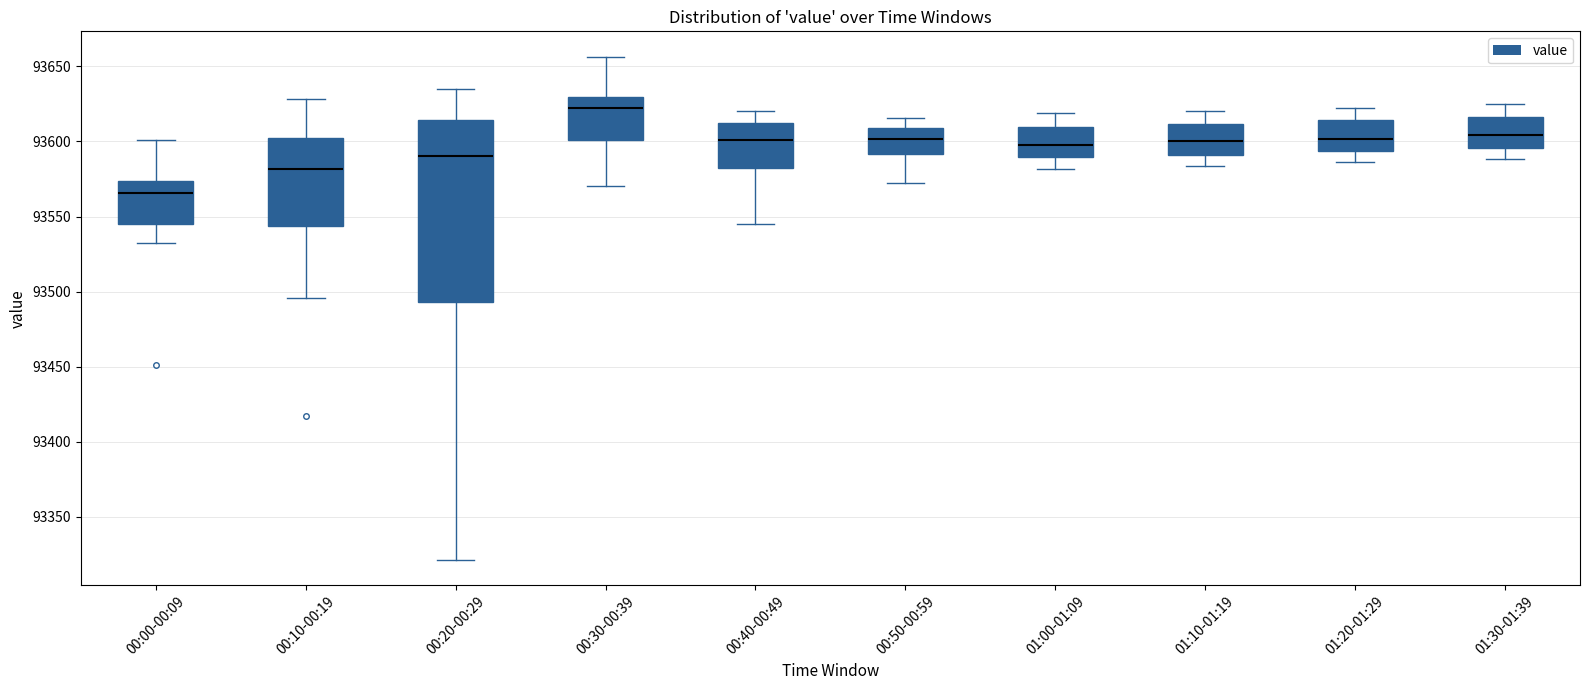

Where does the upper whisker of the box for 01:20-01:29 end on the y-axis? The values are not printed on the chart, so give them approximately, as read against the axis.

93620